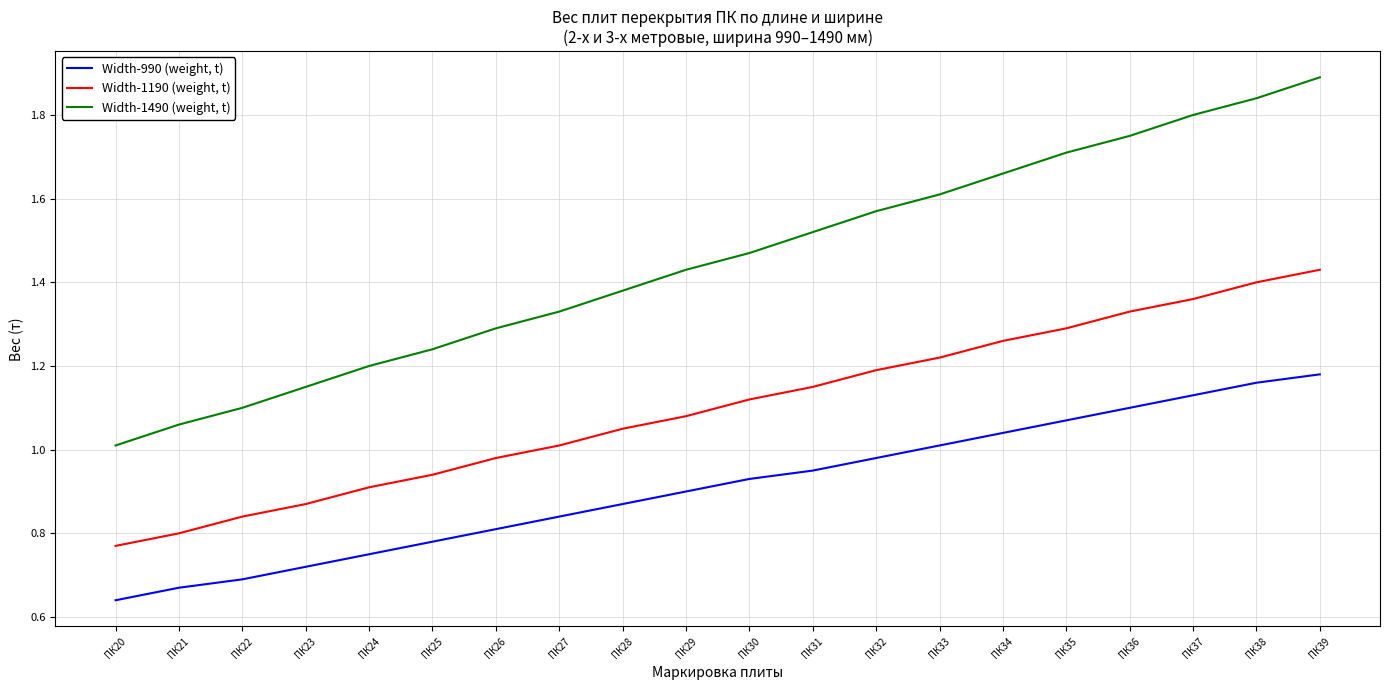

What is the difference between the Width-1490 (weight, t) values at ПК30 and ПК28?

0.1